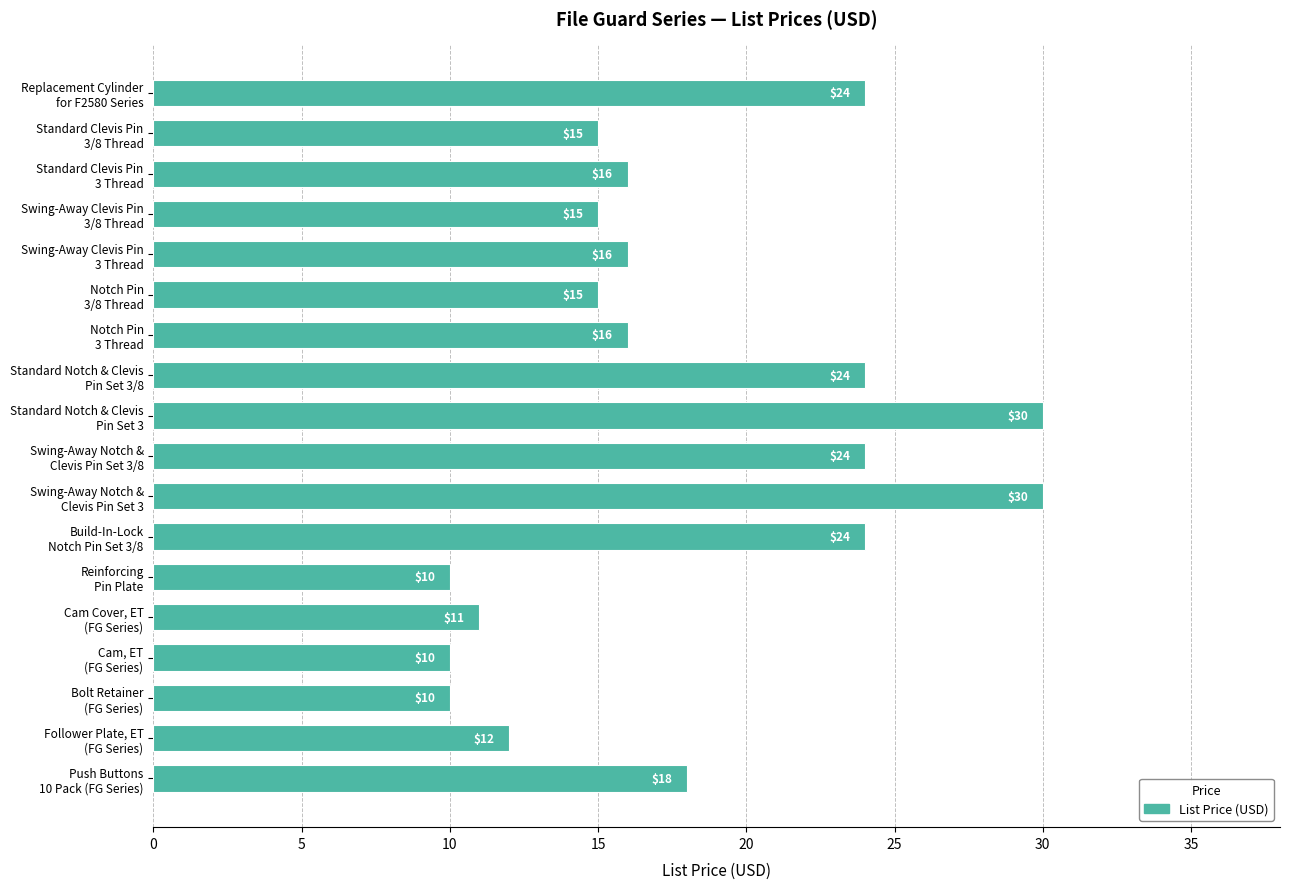

Are the bars horizontal?

Yes